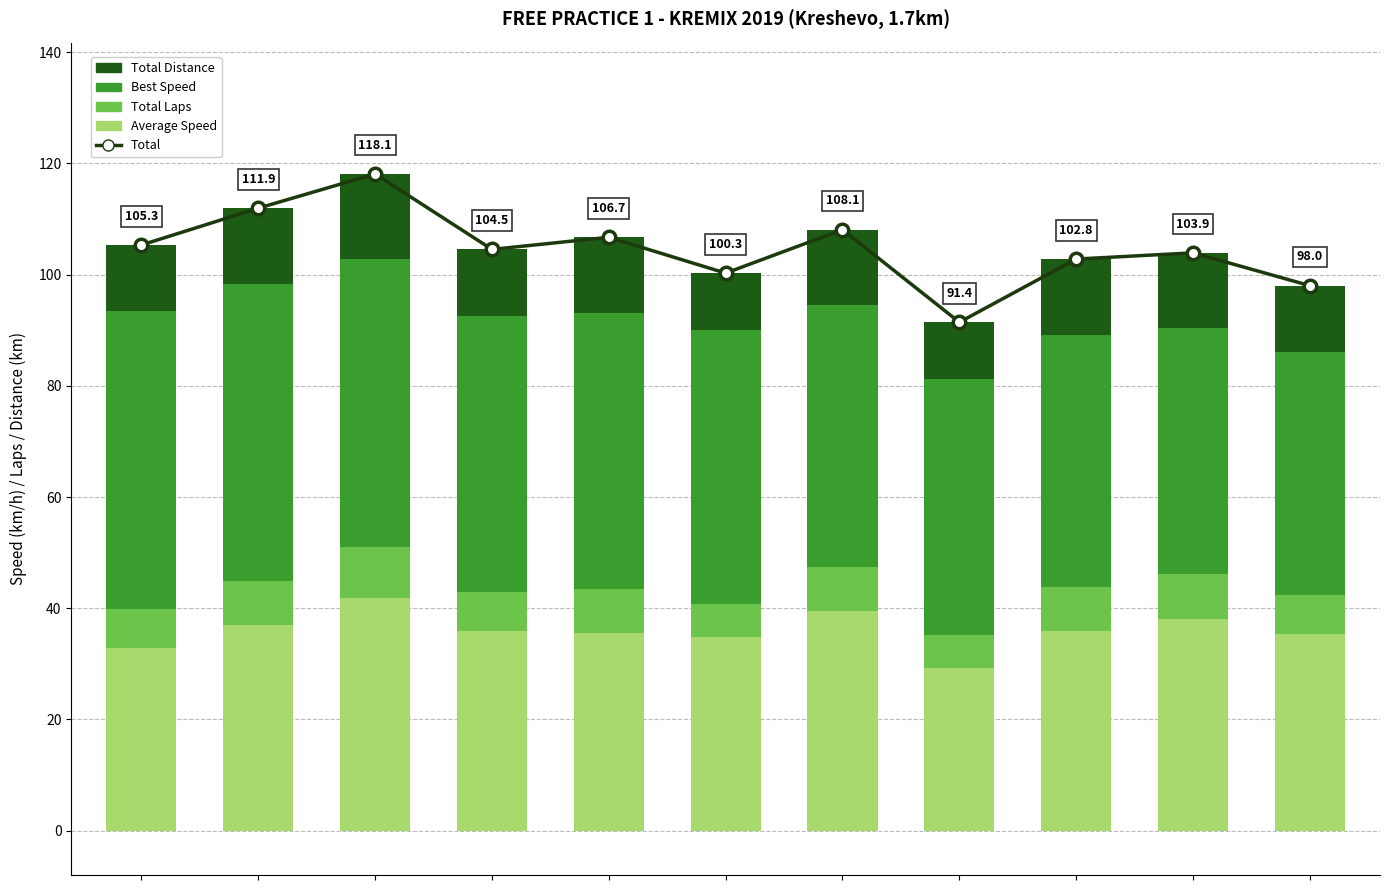

Reading left to right, list all the values displayed in this chart.

Total: 0=105.3	1=111.9	2=118.1	3=104.5	4=106.7	5=100.3	6=108.1	7=91.4	8=102.8	9=103.9	10=98.0
Average Speed: 0=32.8	1=36.9	2=41.9	3=35.8	4=35.5	5=34.7	6=39.4	7=29.2	8=35.9	9=38.1	10=35.3
Total Laps: 0=7.0	1=8.0	2=9.0	3=7.0	4=8.0	5=6.0	6=8.0	7=6.0	8=8.0	9=8.0	10=7.0
Best Speed: 0=53.6	1=53.4	2=51.9	3=49.8	4=49.6	5=49.3	6=47.0	7=46.1	8=45.3	9=44.2	10=43.8
Total Distance: 0=11.9	1=13.6	2=15.3	3=11.9	4=13.6	5=10.2	6=13.6	7=10.2	8=13.6	9=13.6	10=11.9